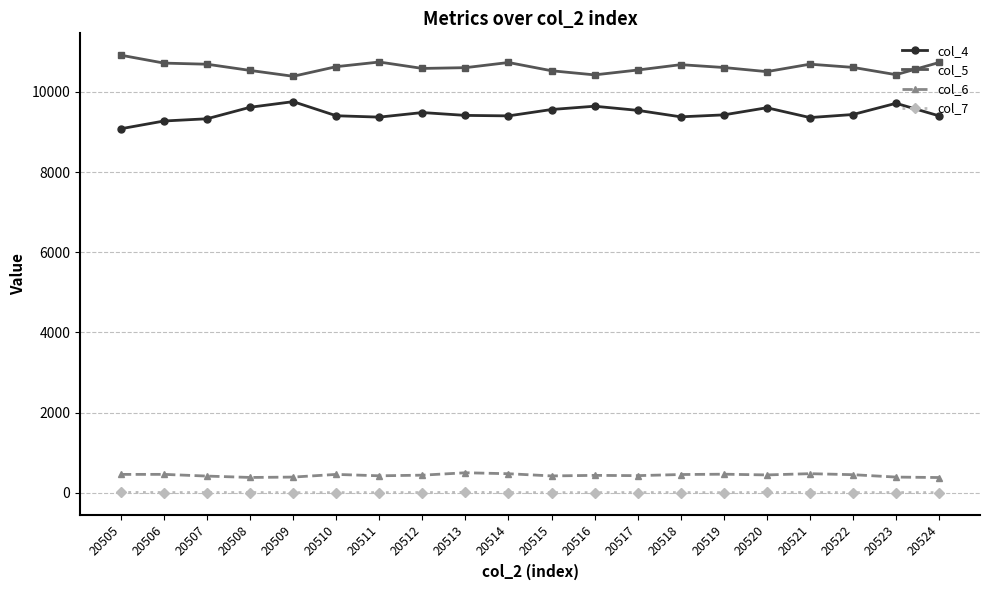

What is the value of the col_6 point at the 17th from the left?

474